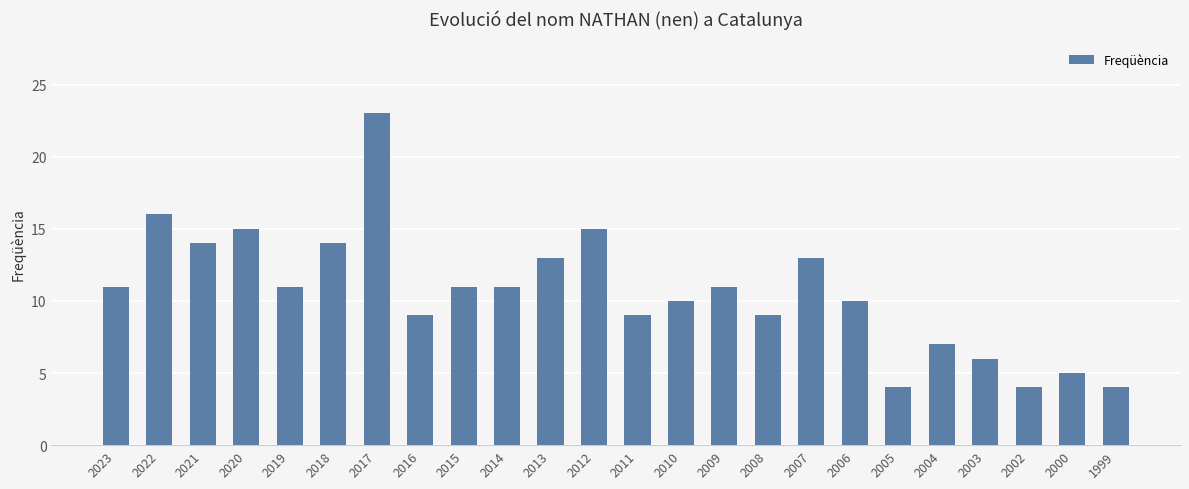

What is the value of the 1st bar from the left?

11